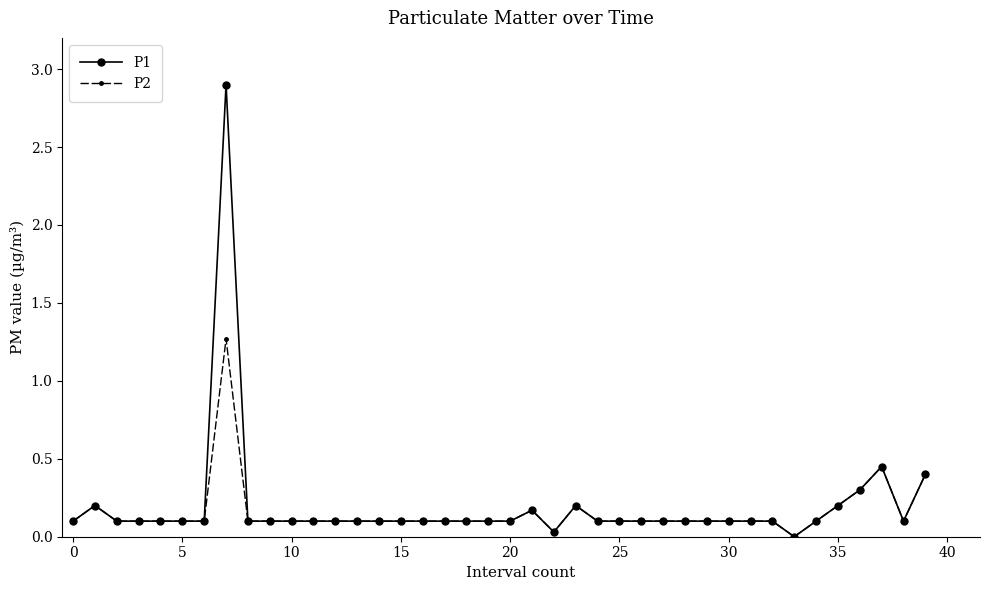

How many data points does each series have?

40